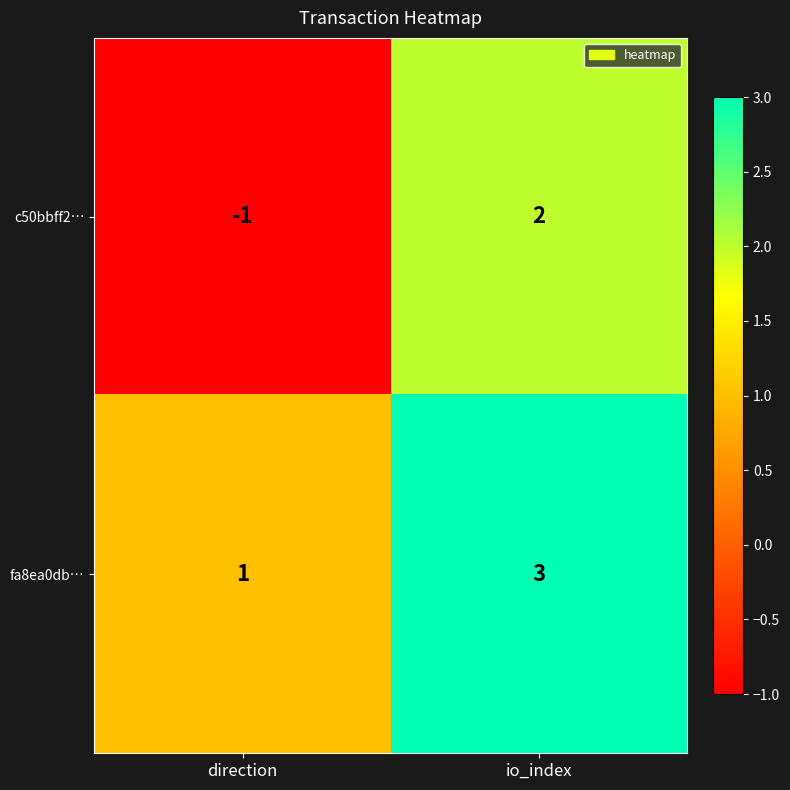

At which label is fa8ea0db… closest to 2?

direction